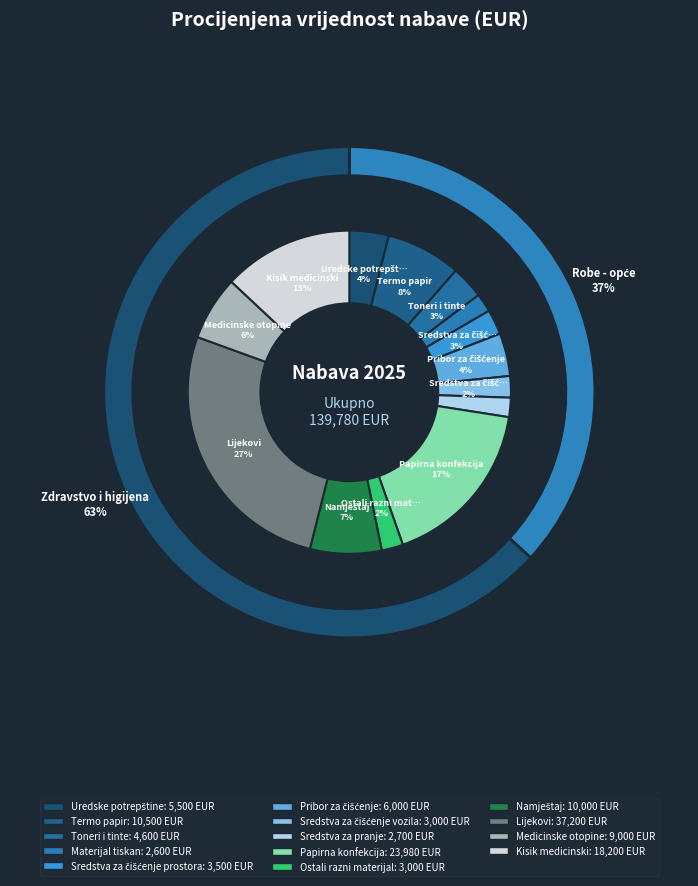

What percentage is the Termo papir slice, to the nearest percent?

8%